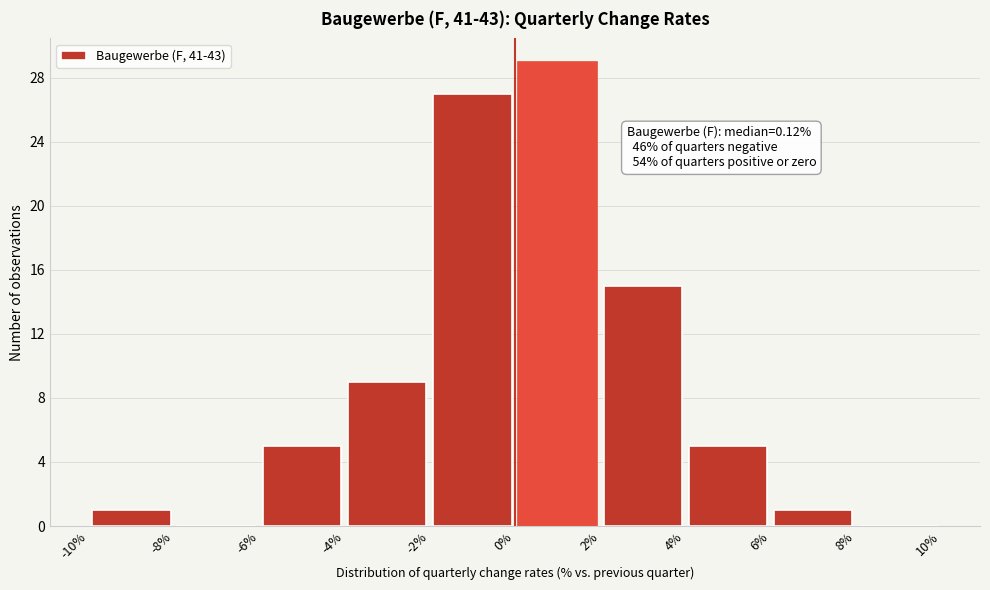

Which range on the x-axis has the tallest bar?

0% to 2%